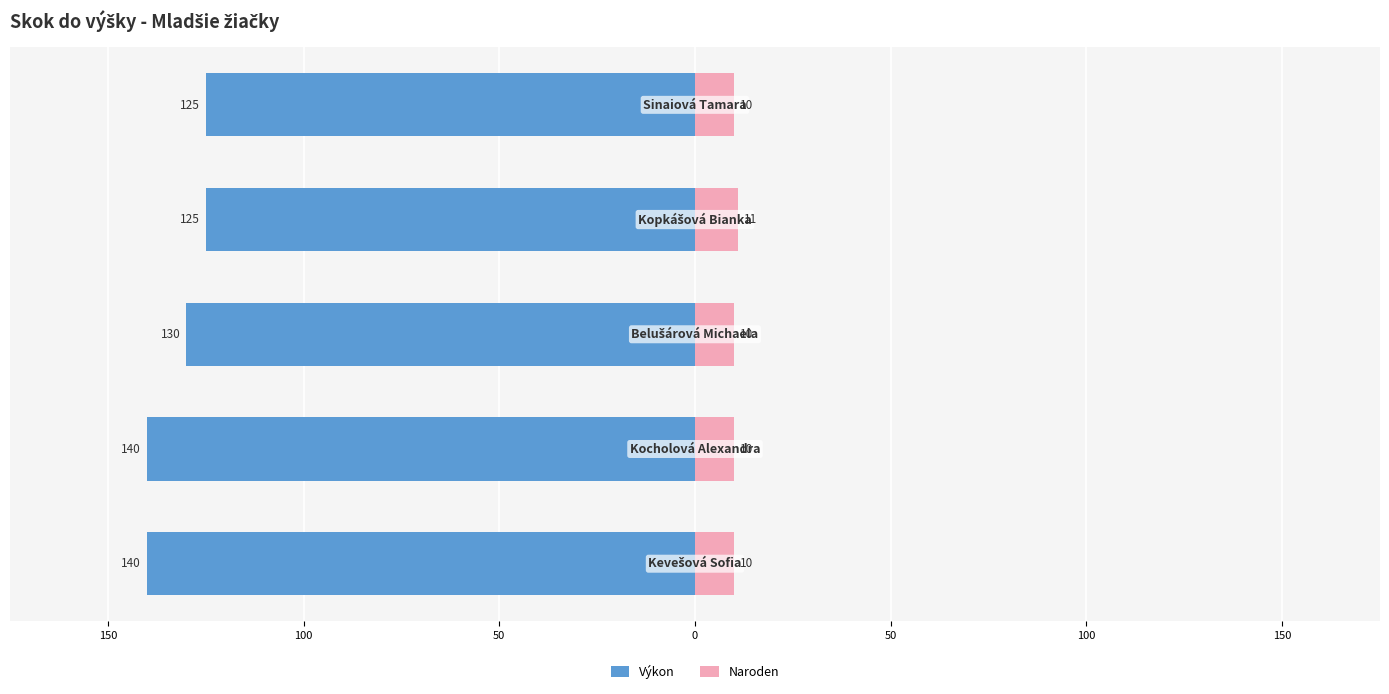

Which series changed the most between 150 and 100?

Výkon